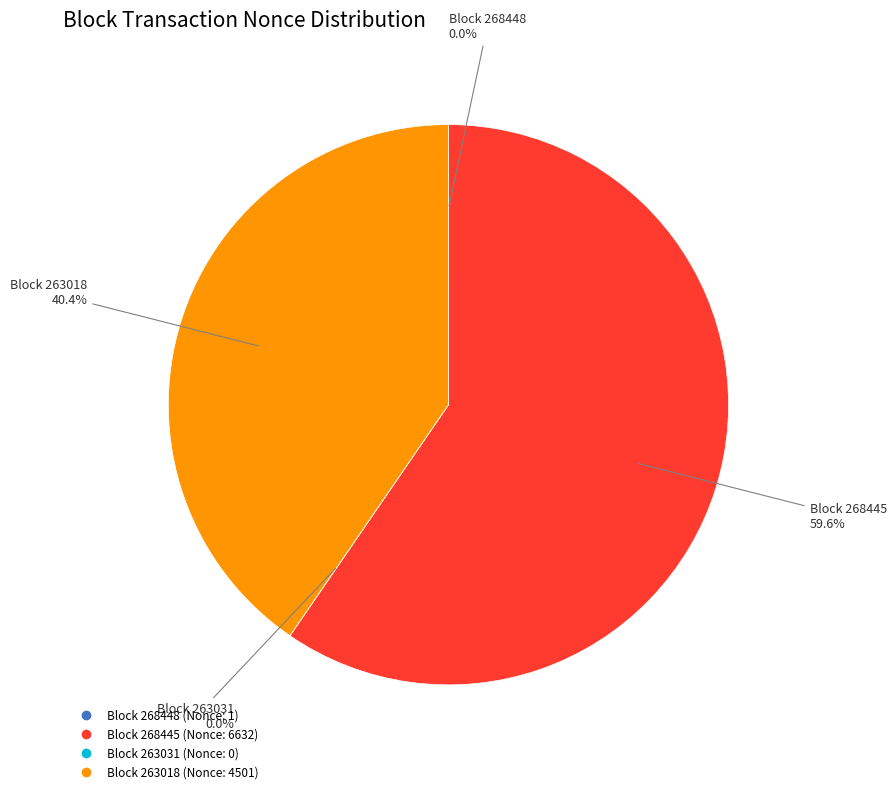

Does any single category account for the majority?

Yes